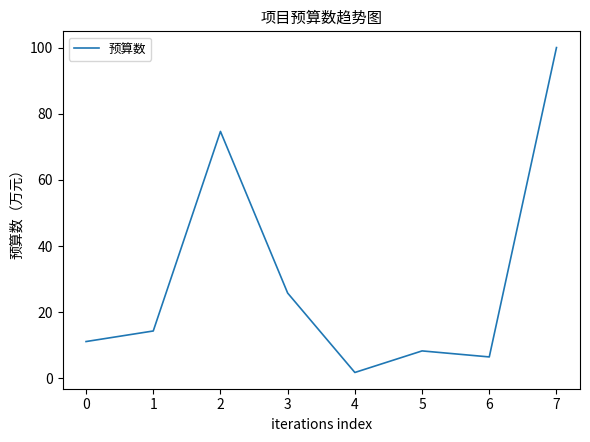

What is the difference between the maximum and minimum values?

98.2